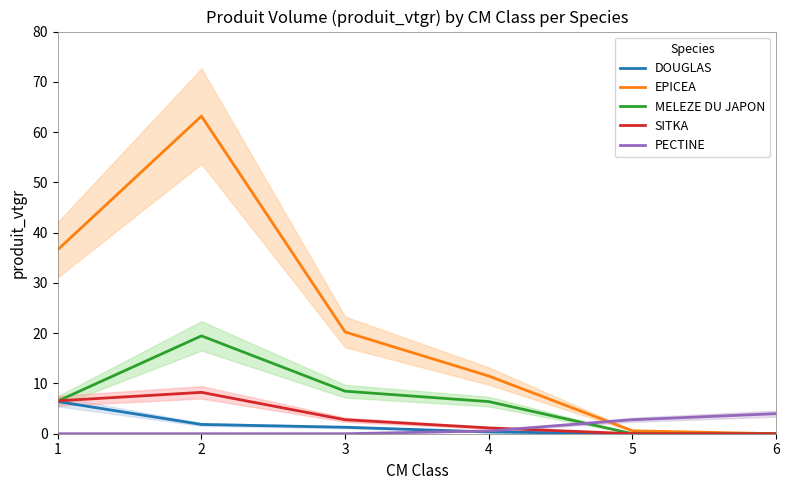

Is it true that SITKA equals 4.0 at 6?

False